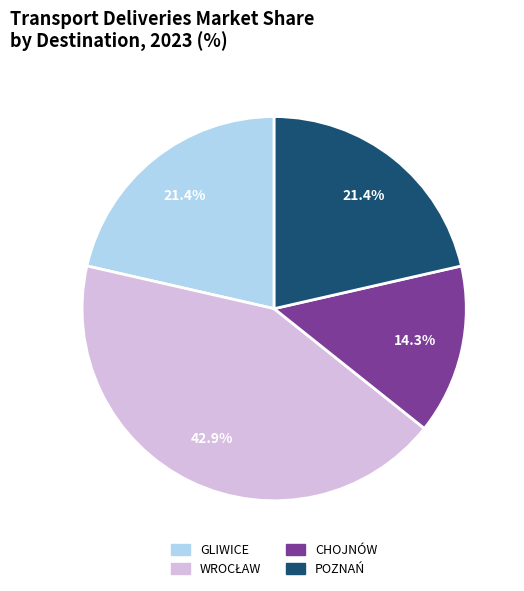

Is there a majority slice in this chart?

No